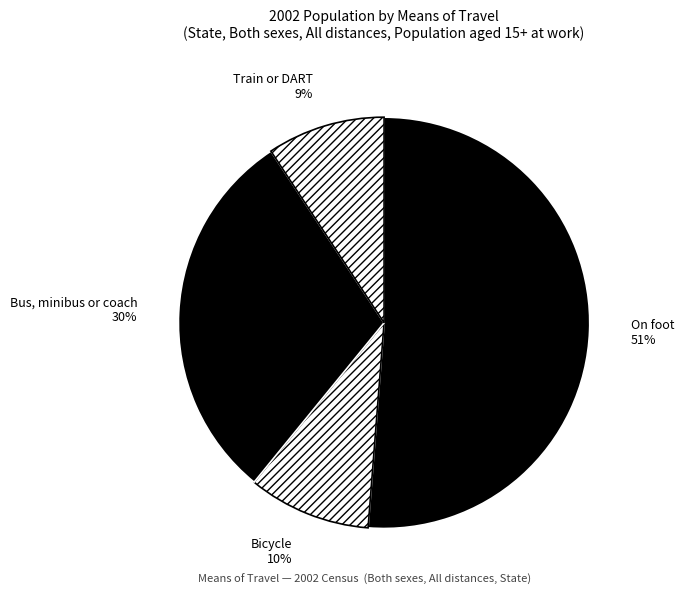

Which has a higher value, Bus, minibus or coach or Train or DART?

Bus, minibus or coach